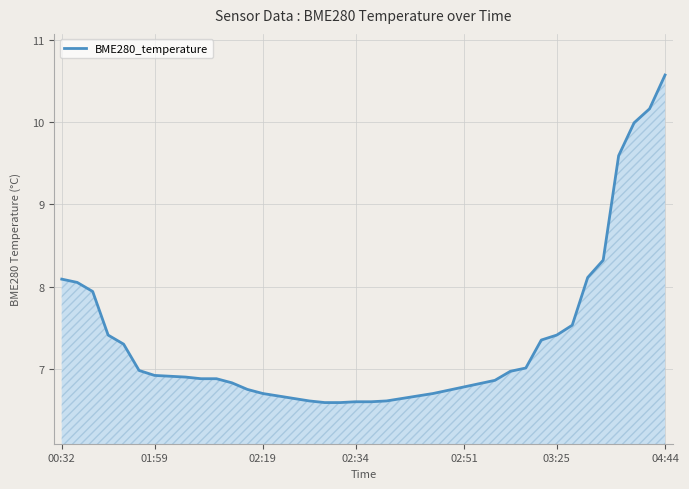

What is the greatest value displayed?

10.6